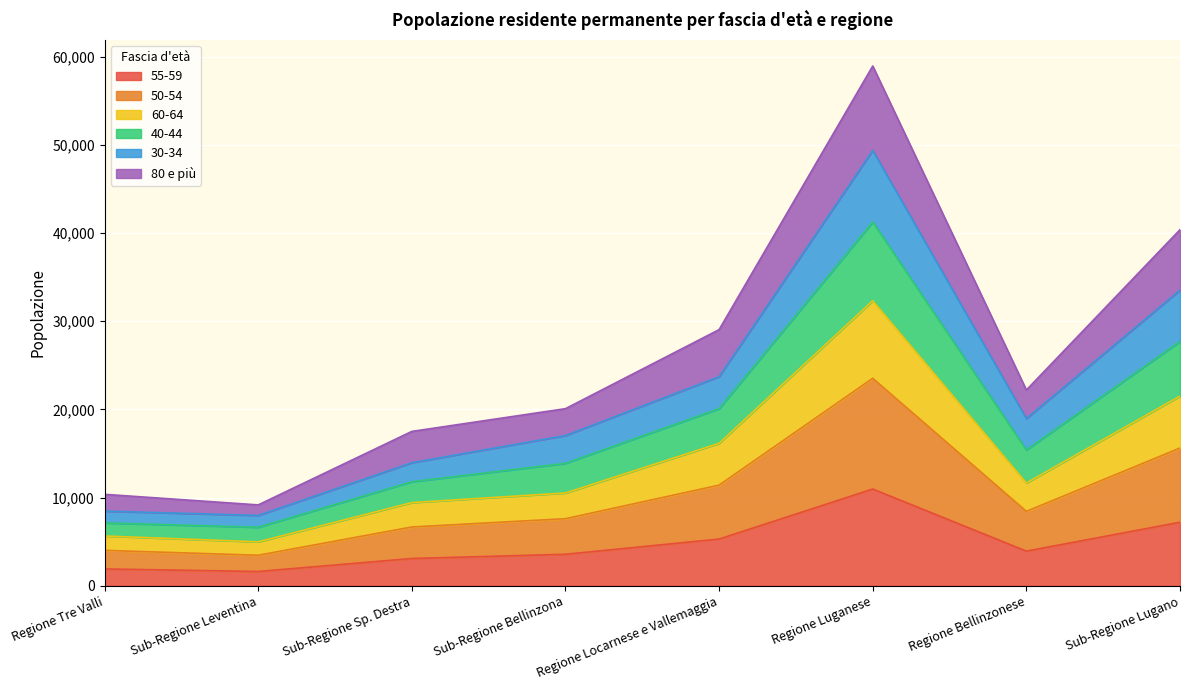

What is the label of the 7th point from the left?

Regione Bellinzonese